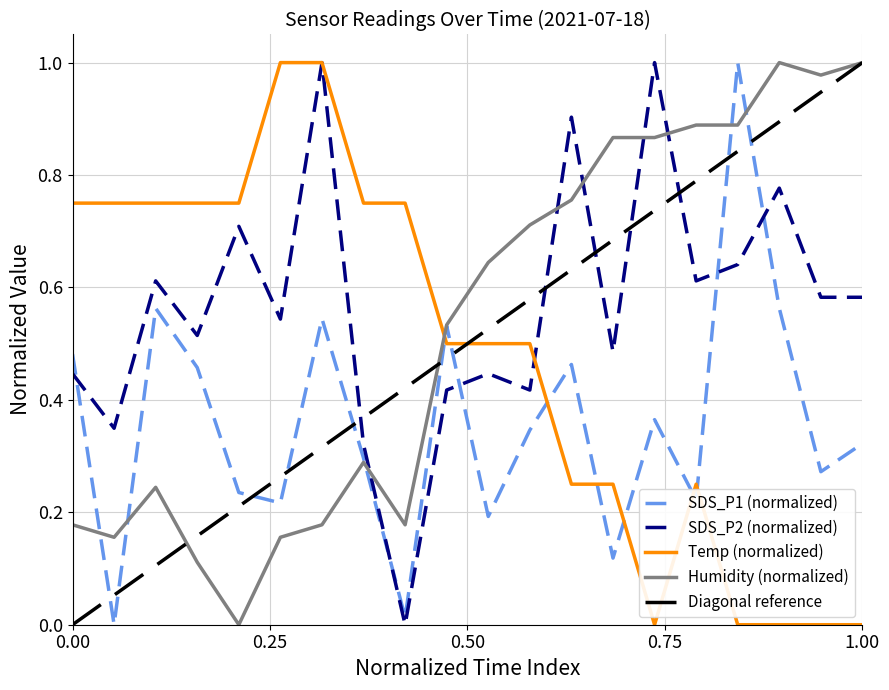

Which series ends up on top after the final intersection of Temp (normalized) and Humidity (normalized)?

Humidity (normalized)